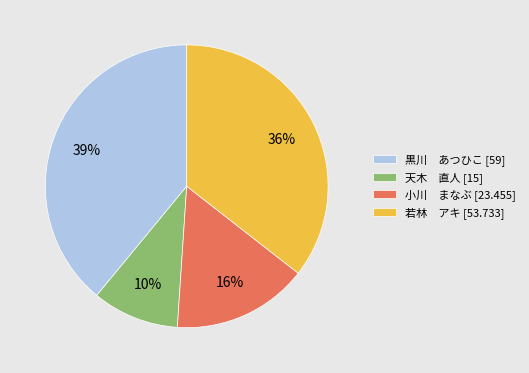

To the nearest percent, what portion does 若林 アキ [53.733] represent?

36%